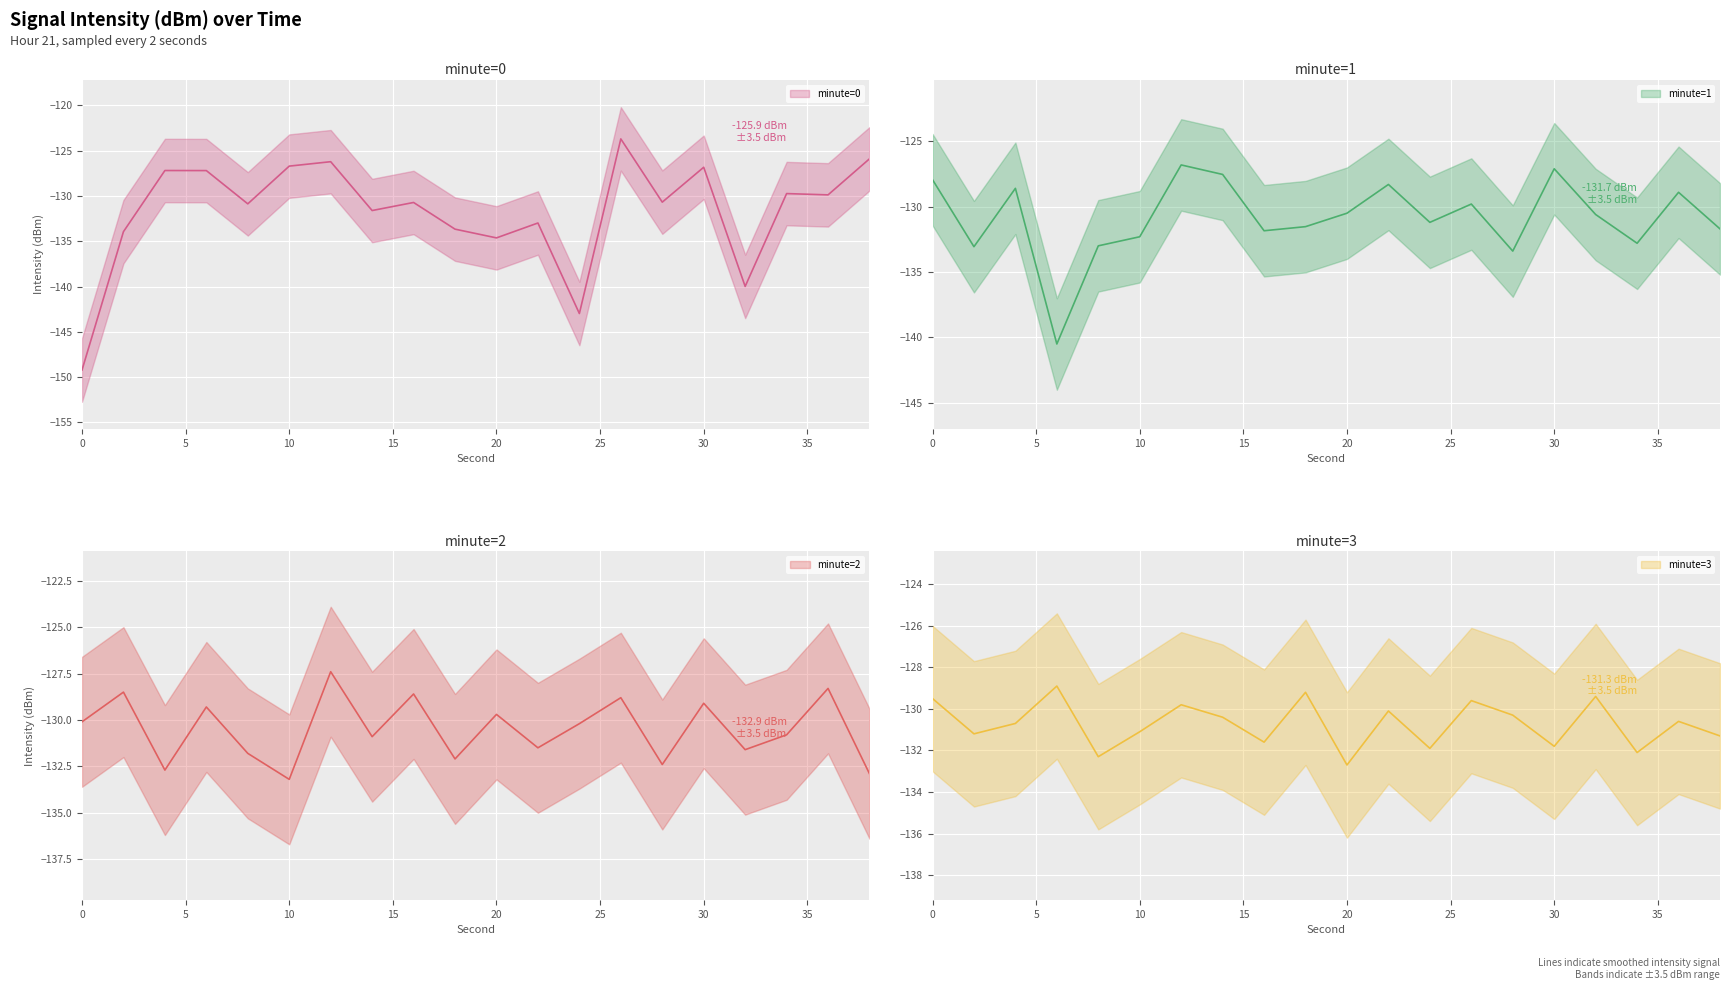

Which series ends up on top after the final intersection of minute=1 and minute=0?

minute=0